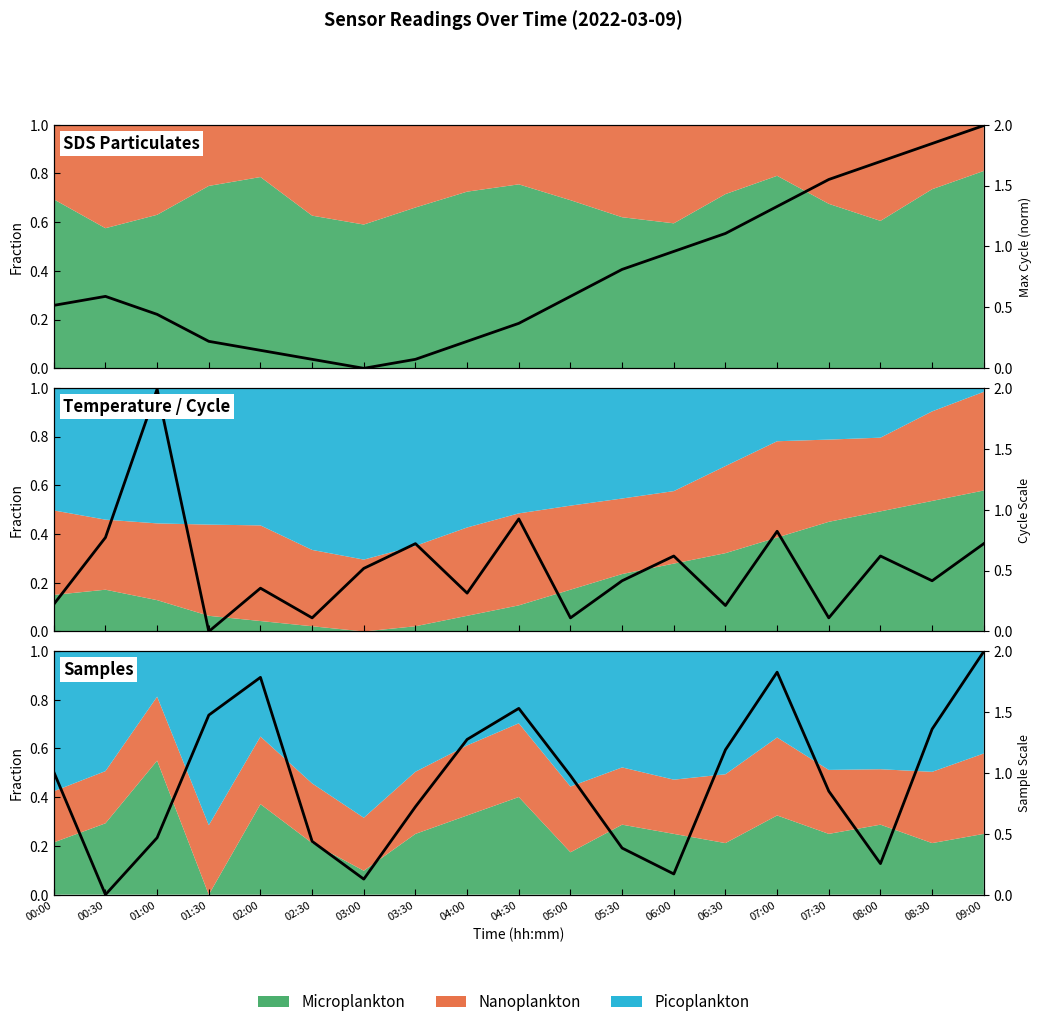

How many interior local valleys does the Temp (norm) series have?

1